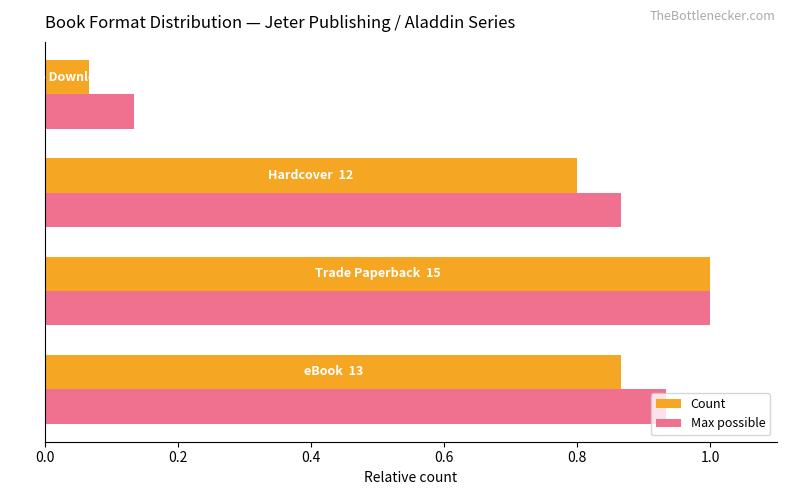

What is the greatest value displayed?

1.0